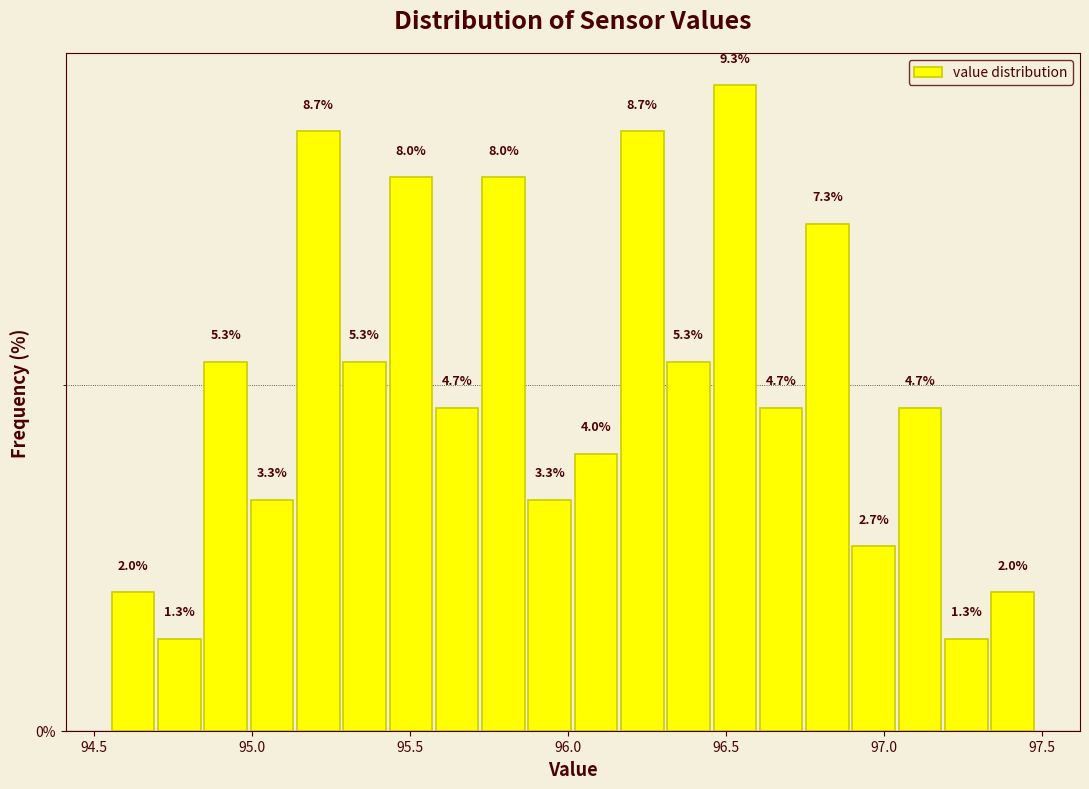

Around what value on the x-axis is the tallest bar? Give the approximate position of its centre, as read against the axis.

96.55